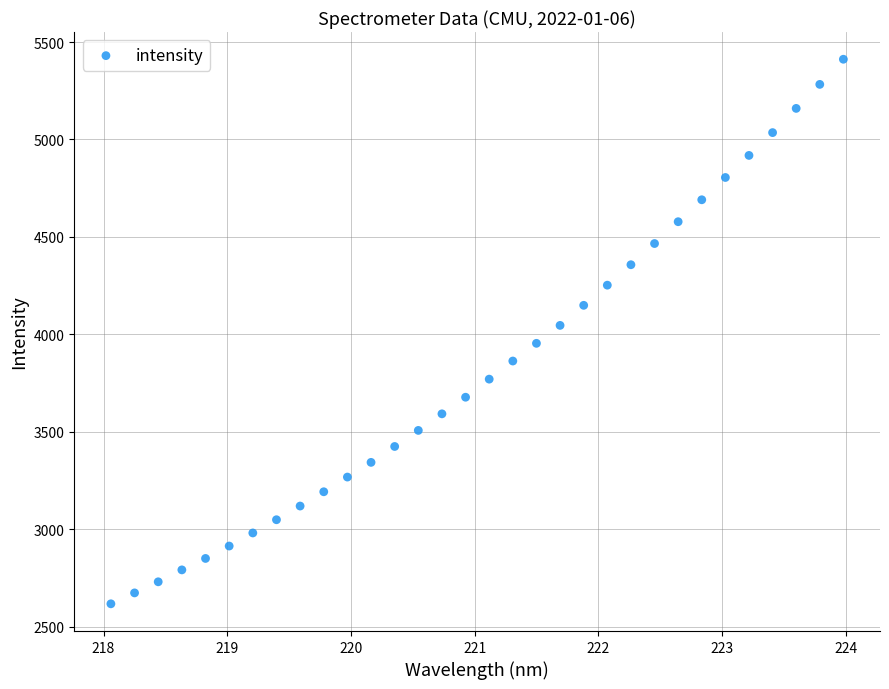

What is the range of X values (max minus min)?

5.9